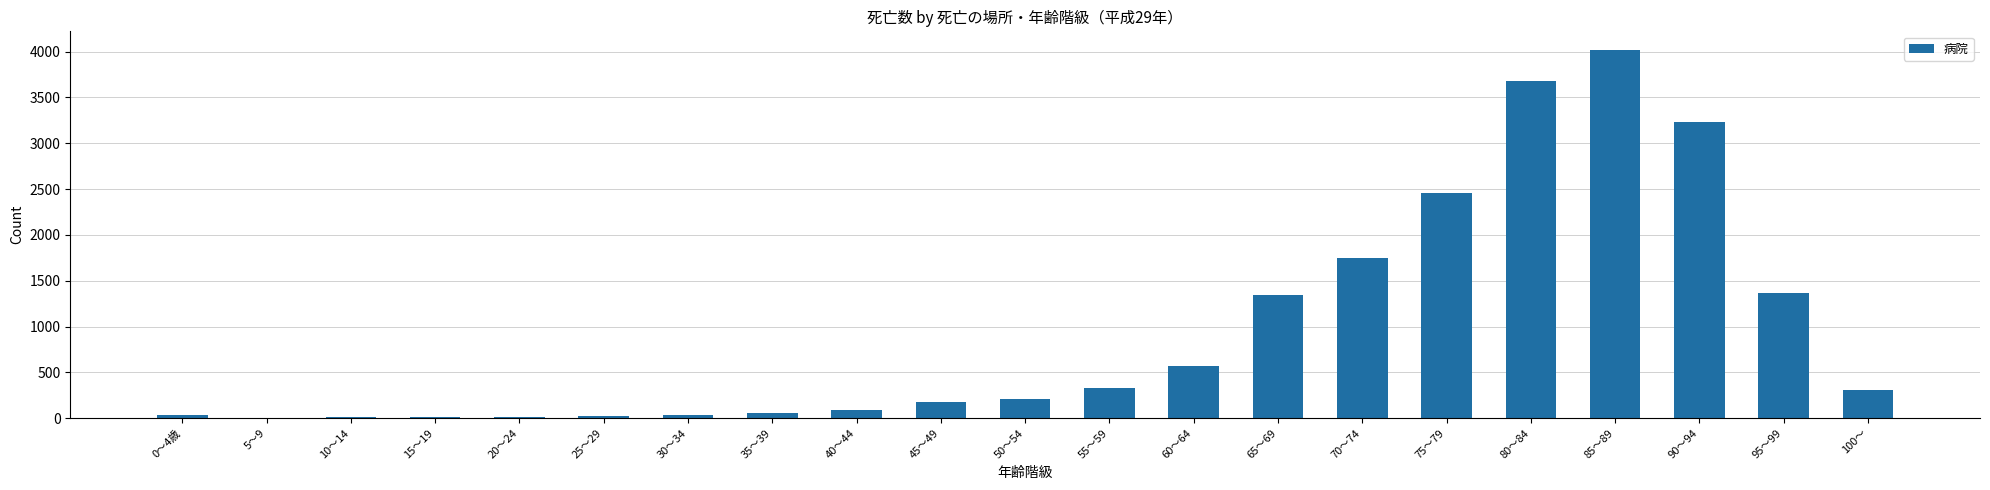

What is the maximum value shown in the chart?

4019